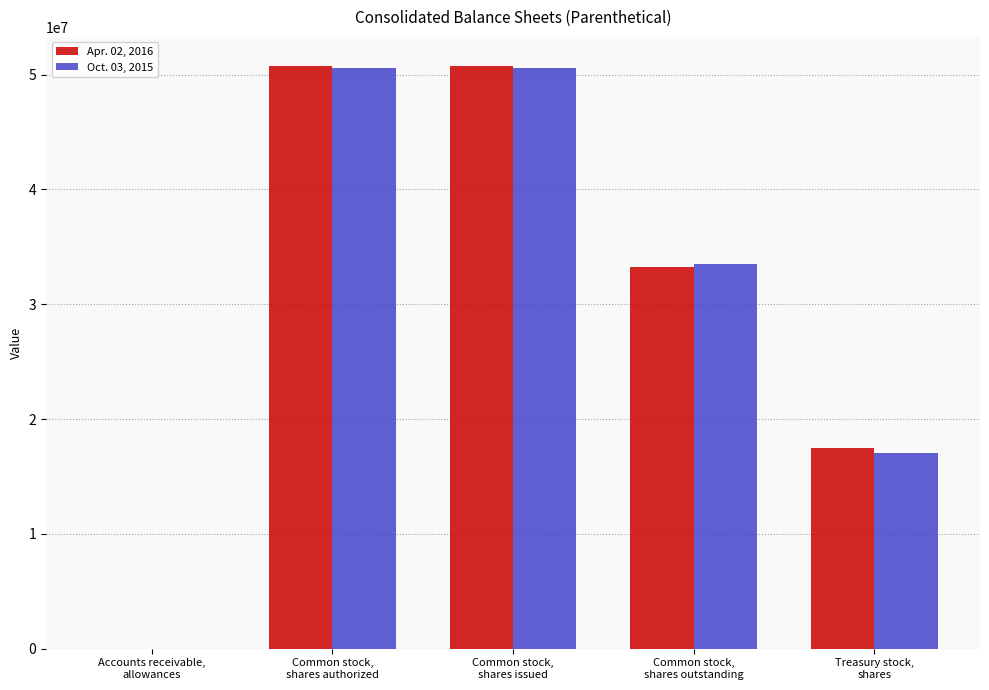

At which label is Apr. 02, 2016 closest to 25378989?

Common stock,
shares outstanding